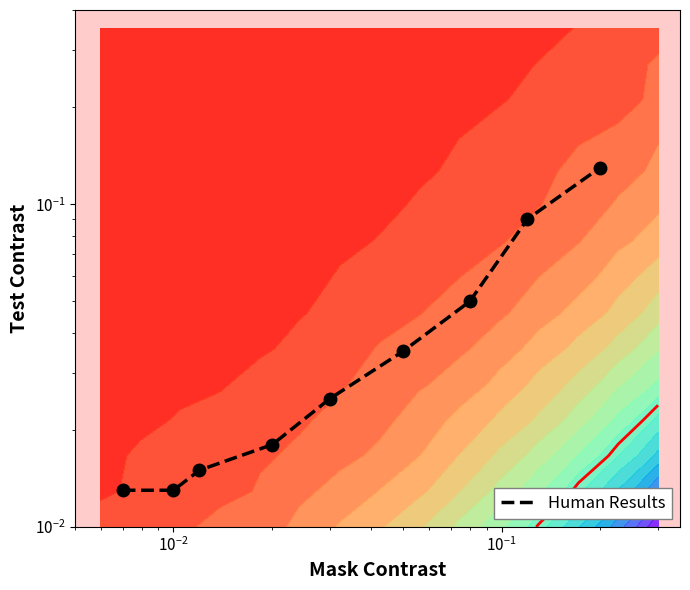

The value at $\mathdefault{10^{-4}}$ is 0.0. True or false?

False